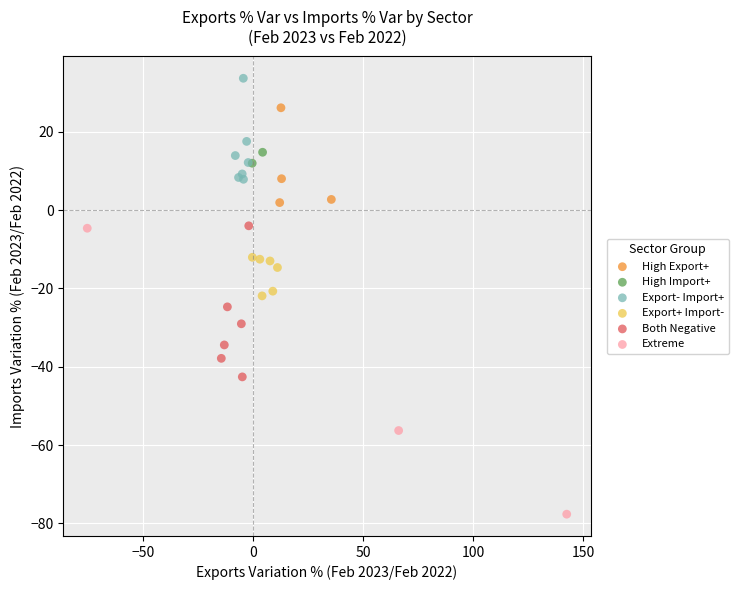

What are all the series names shown in the legend?

High Export+, High Import+, Export- Import+, Export+ Import-, Both Negative, Extreme